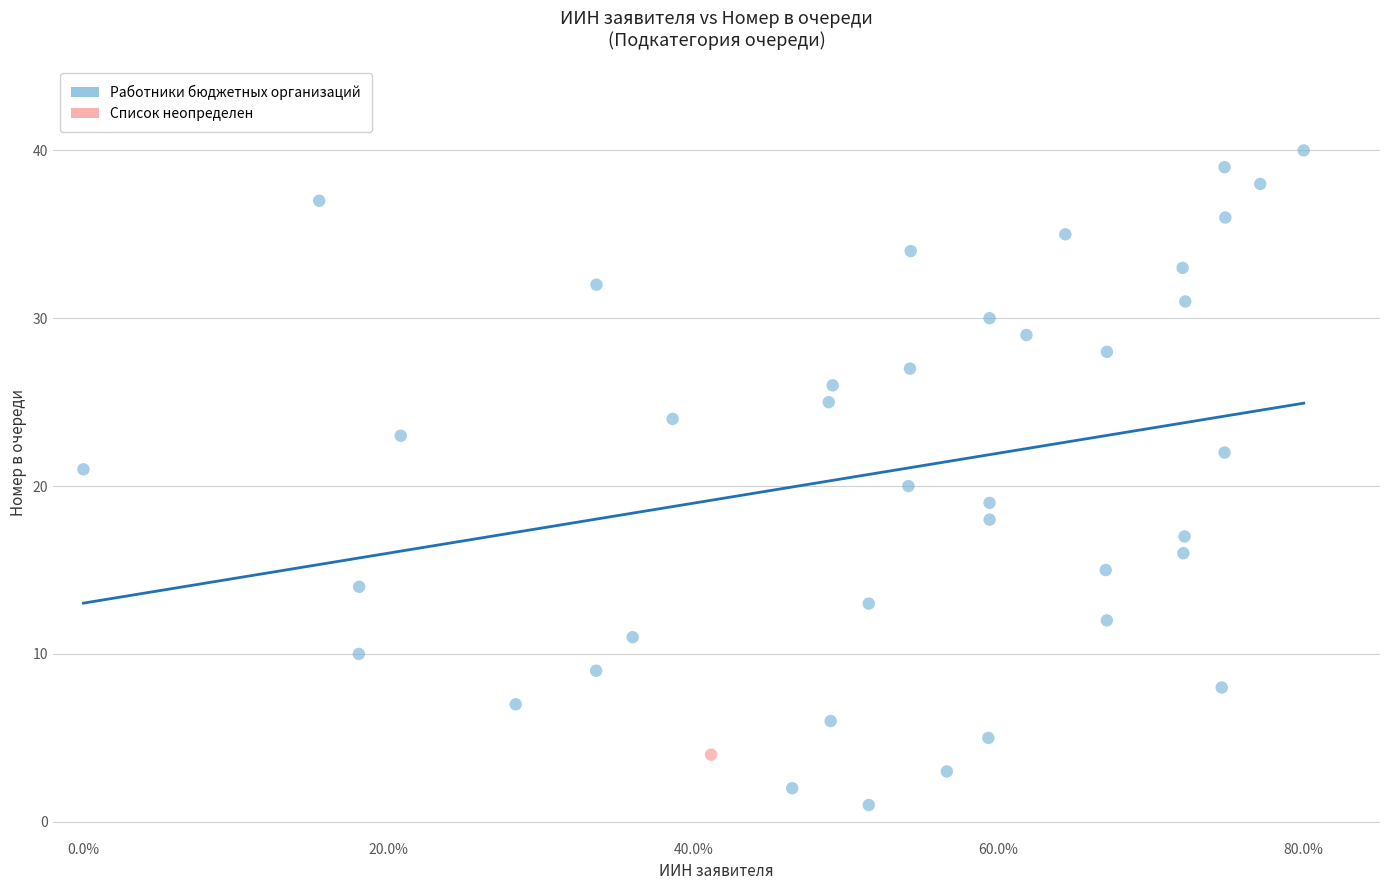

What are all the series names shown in the legend?

Работники бюджетных организаций, Список неопределен